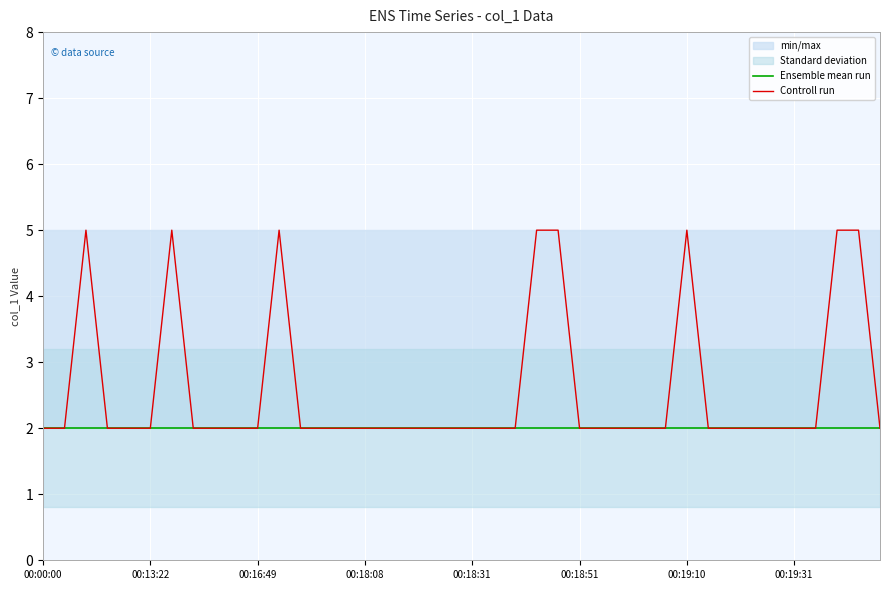

At how many categories does at least one series exceed 2?

8